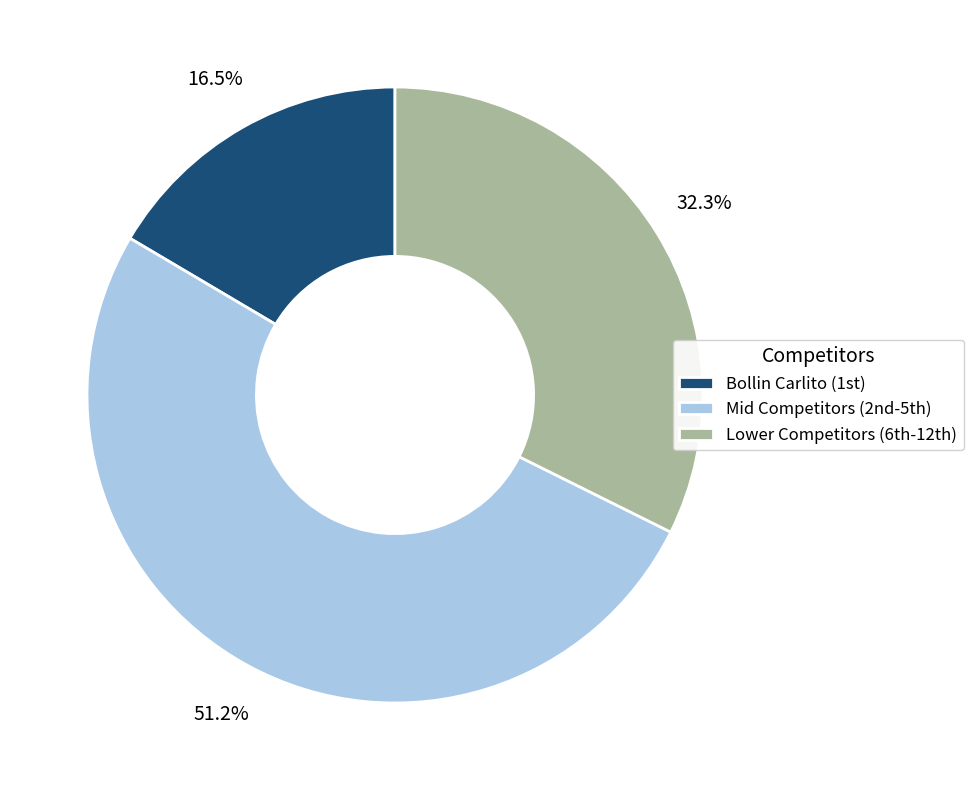

What is the smallest slice in the pie chart?

Bollin Carlito (1st)